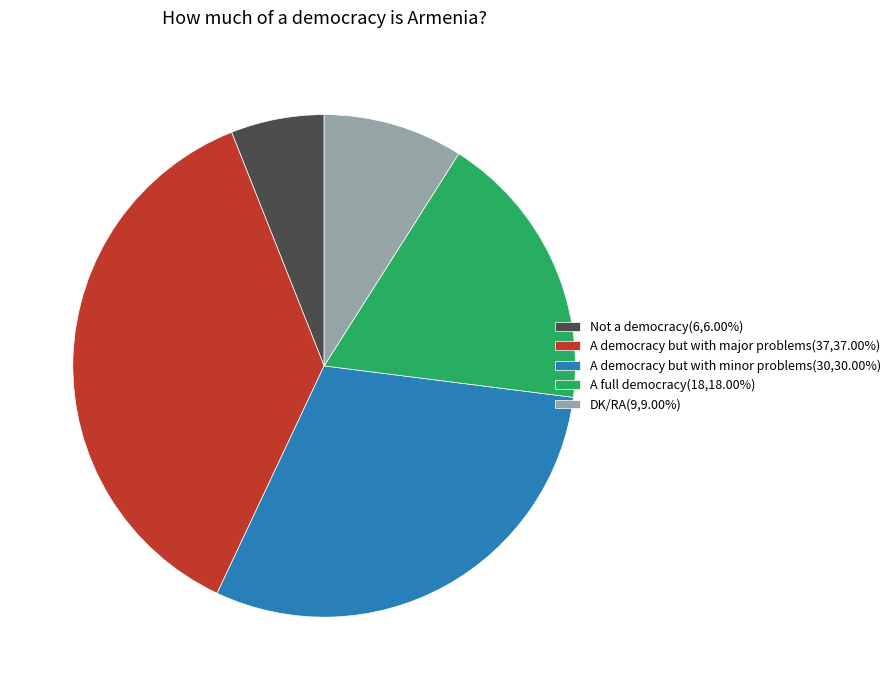

Approximately how many times larger is the value at DK/RA(9,9.00%) compared to A full democracy(18,18.00%)?

0.5